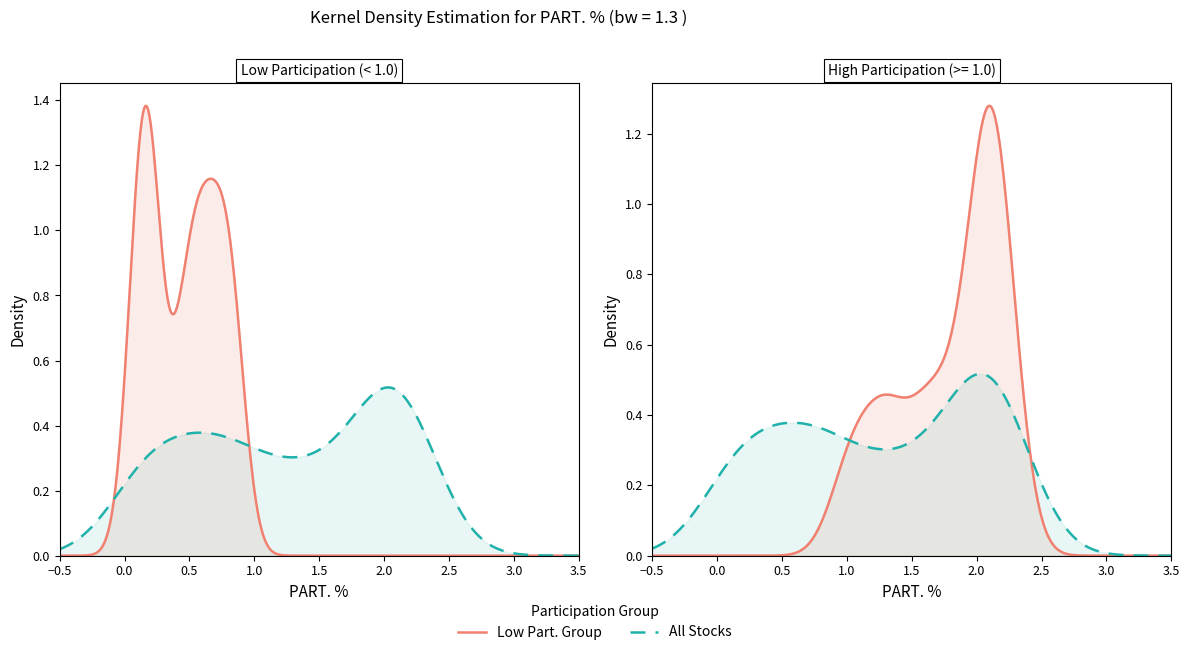

What is the difference between the maximum and minimum values?

2.2